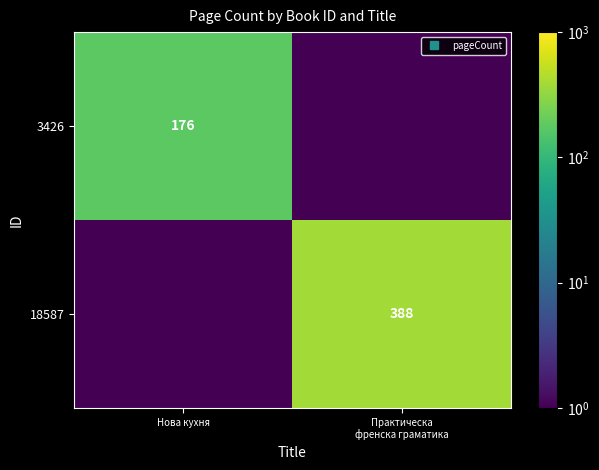

Between Практическа
френска граматика and Нова кухня, which is larger?

Нова кухня